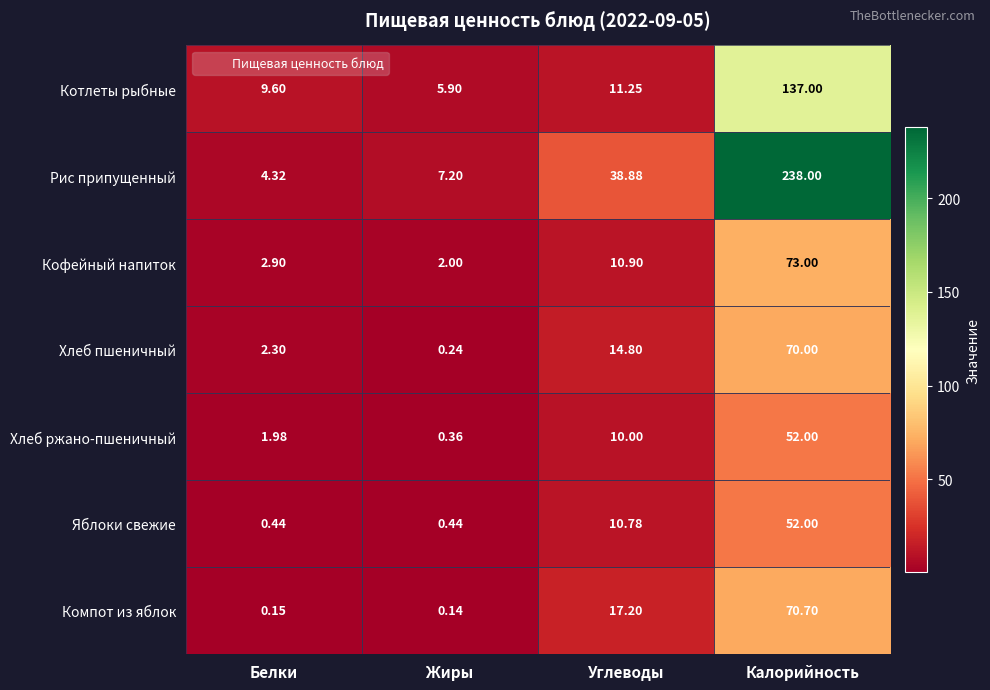

Which series changed the most between Жиры and Калорийность?

Рис припущенный